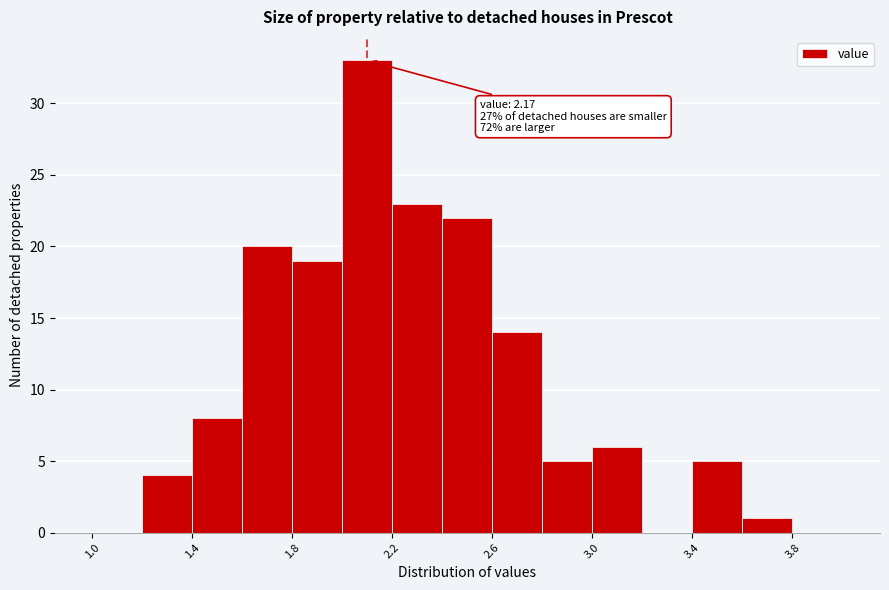

Over which range of the x-axis is the bar tallest?

2.0 to 2.2